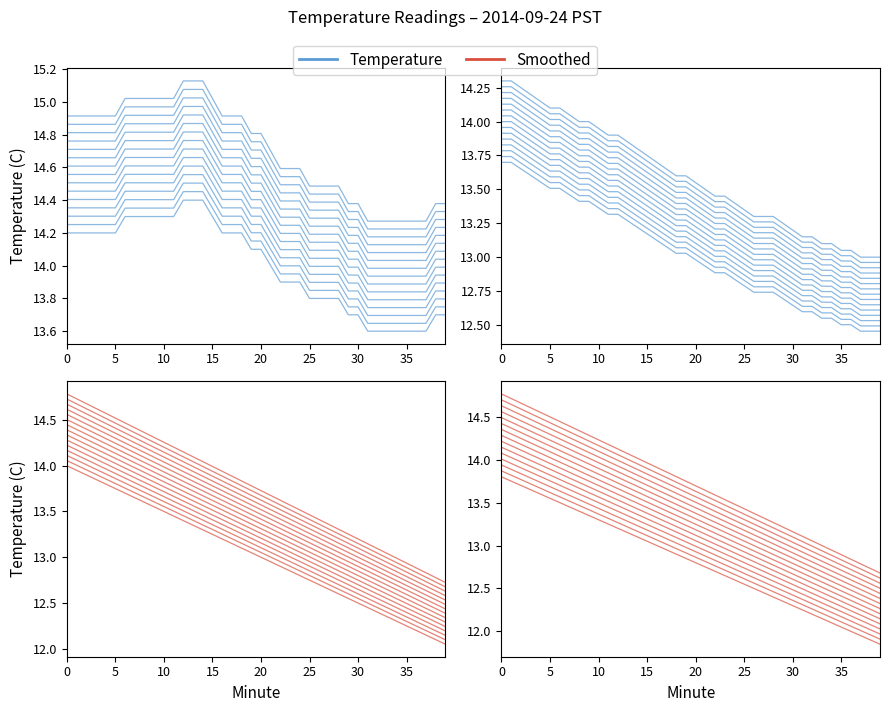

Is it true that Temperature equals 23.5 at 28?

False